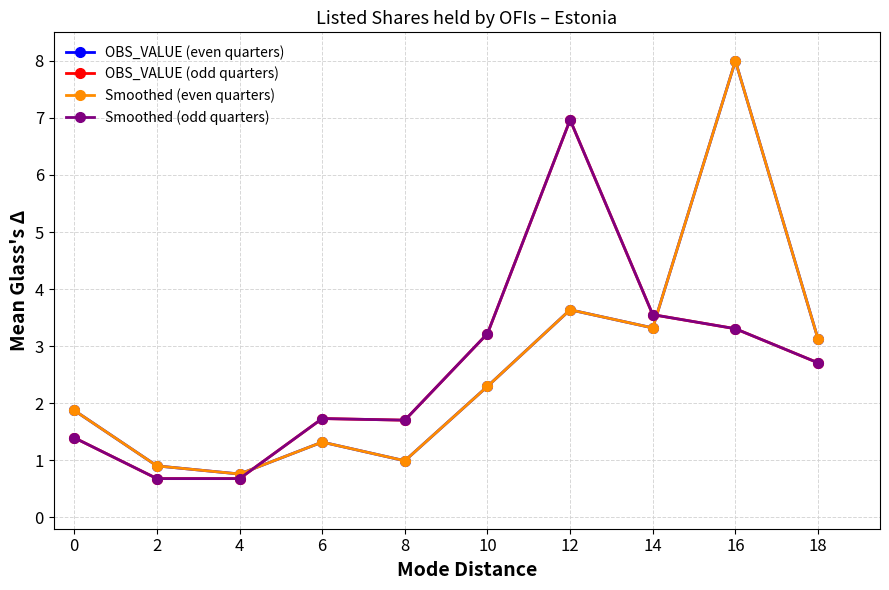

Reading left to right, list all the values displayed in this chart.

OBS_VALUE (even quarters): 1.9	0.9	0.8	1.3	1.0	2.3	3.6	3.3	8.0	3.1
OBS_VALUE (odd quarters): 1.4	0.7	0.7	1.7	1.7	3.2	7.0	3.6	3.3	2.7
Smoothed (even quarters): 1.9	0.9	0.8	1.3	1.0	2.3	3.6	3.3	8.0	3.1
Smoothed (odd quarters): 1.4	0.7	0.7	1.7	1.7	3.2	7.0	3.6	3.3	2.7